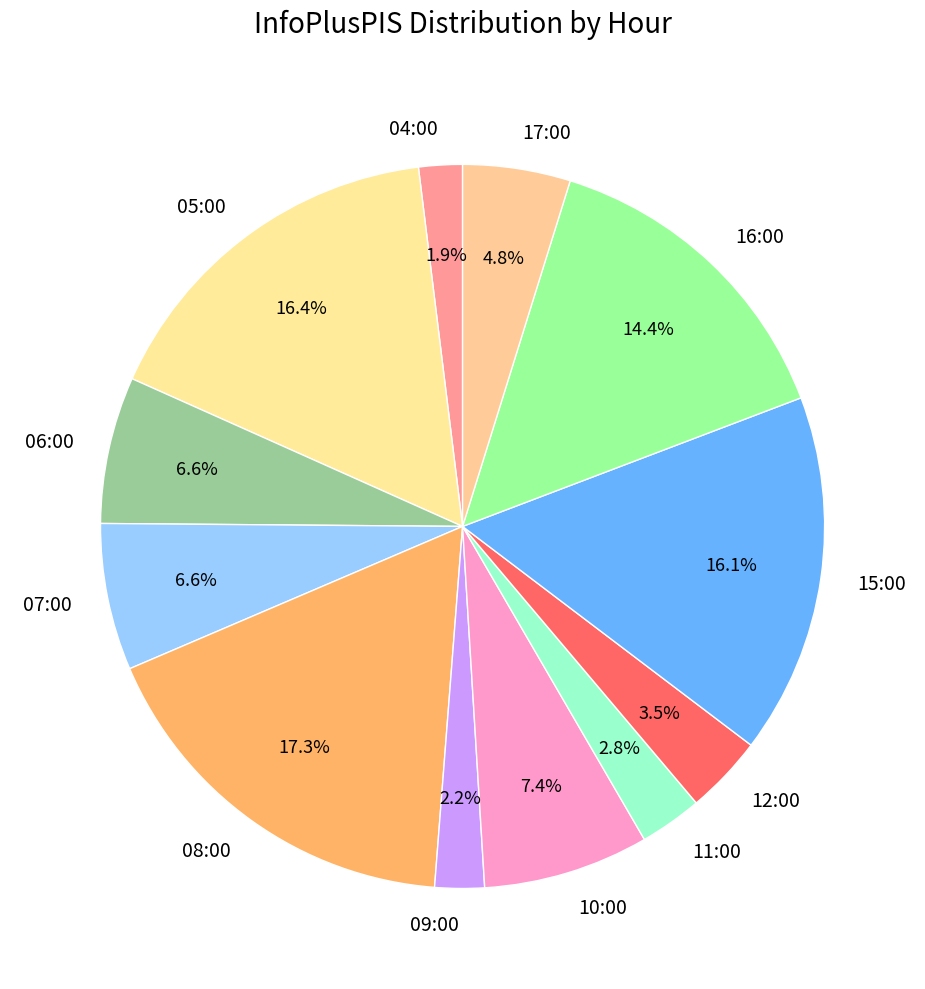

Which category has the biggest portion of the pie?

08:00